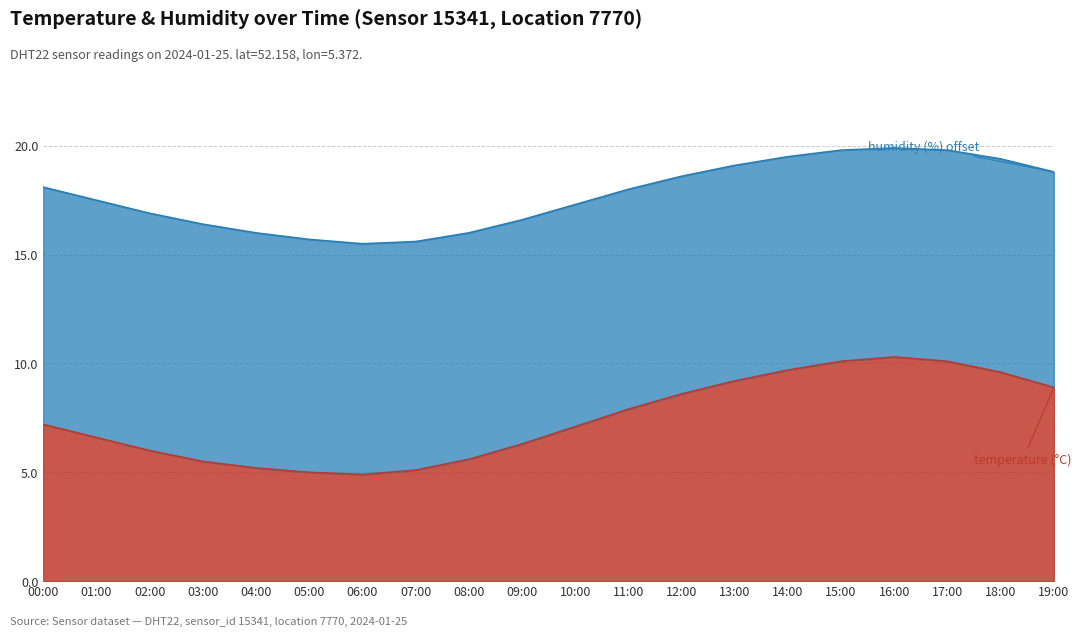

What is the average value?

7.4